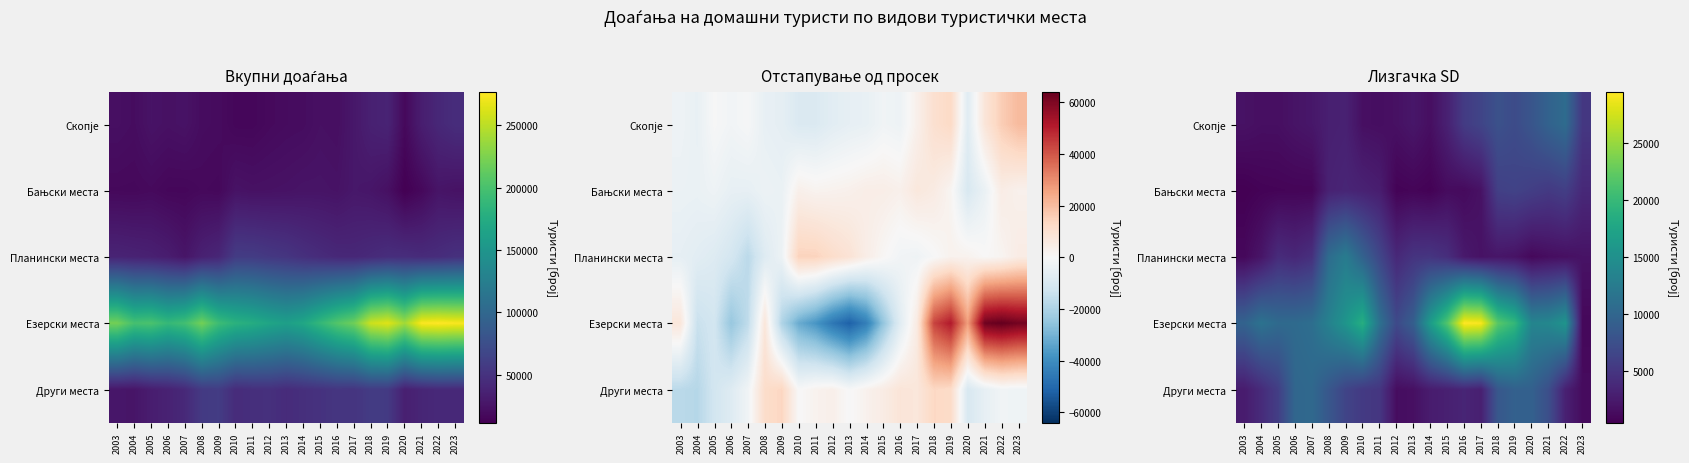

Which category has the lowest value across all series?

2003